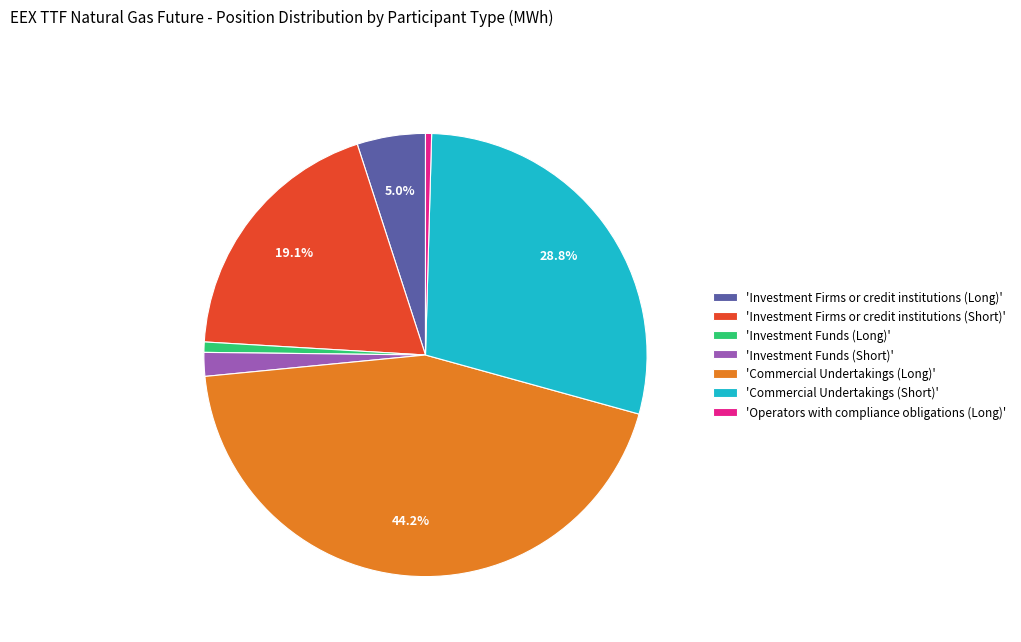

Count the number of slices in the pie.

7